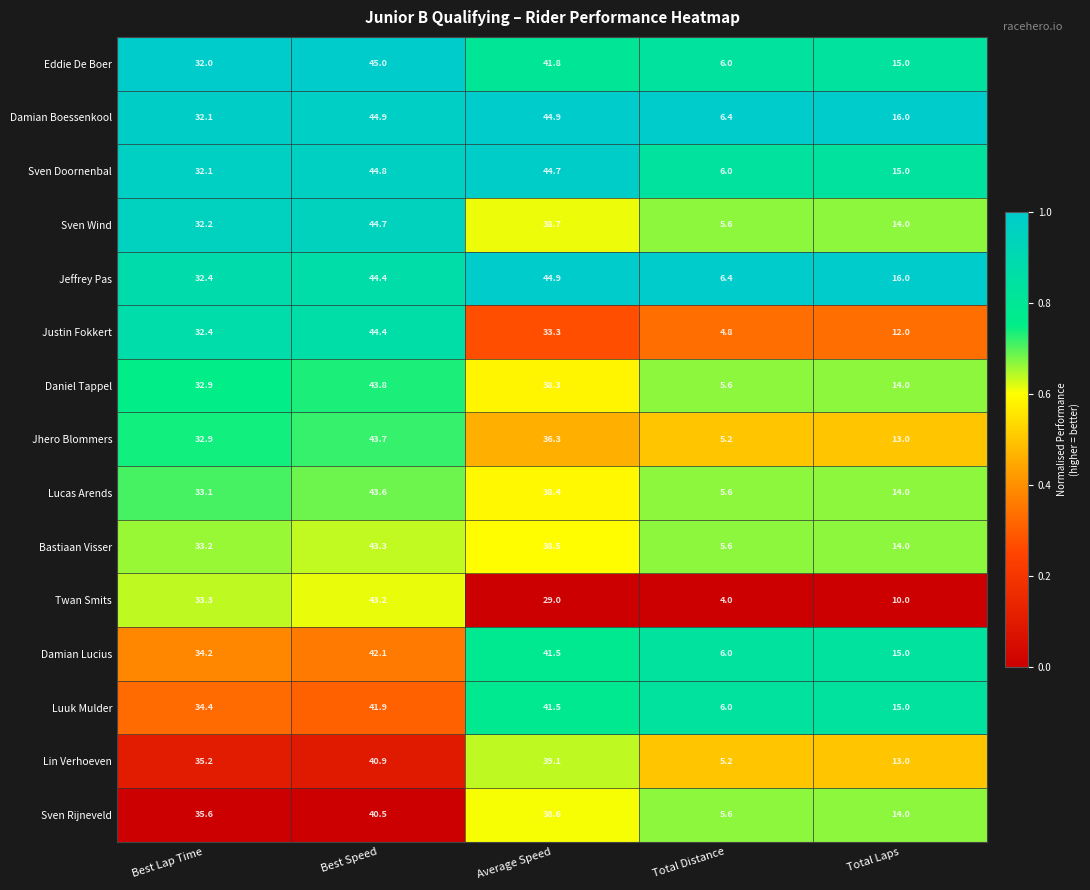

The Justin Fokkert series shows 58.6 at Average Speed. True or false?

False